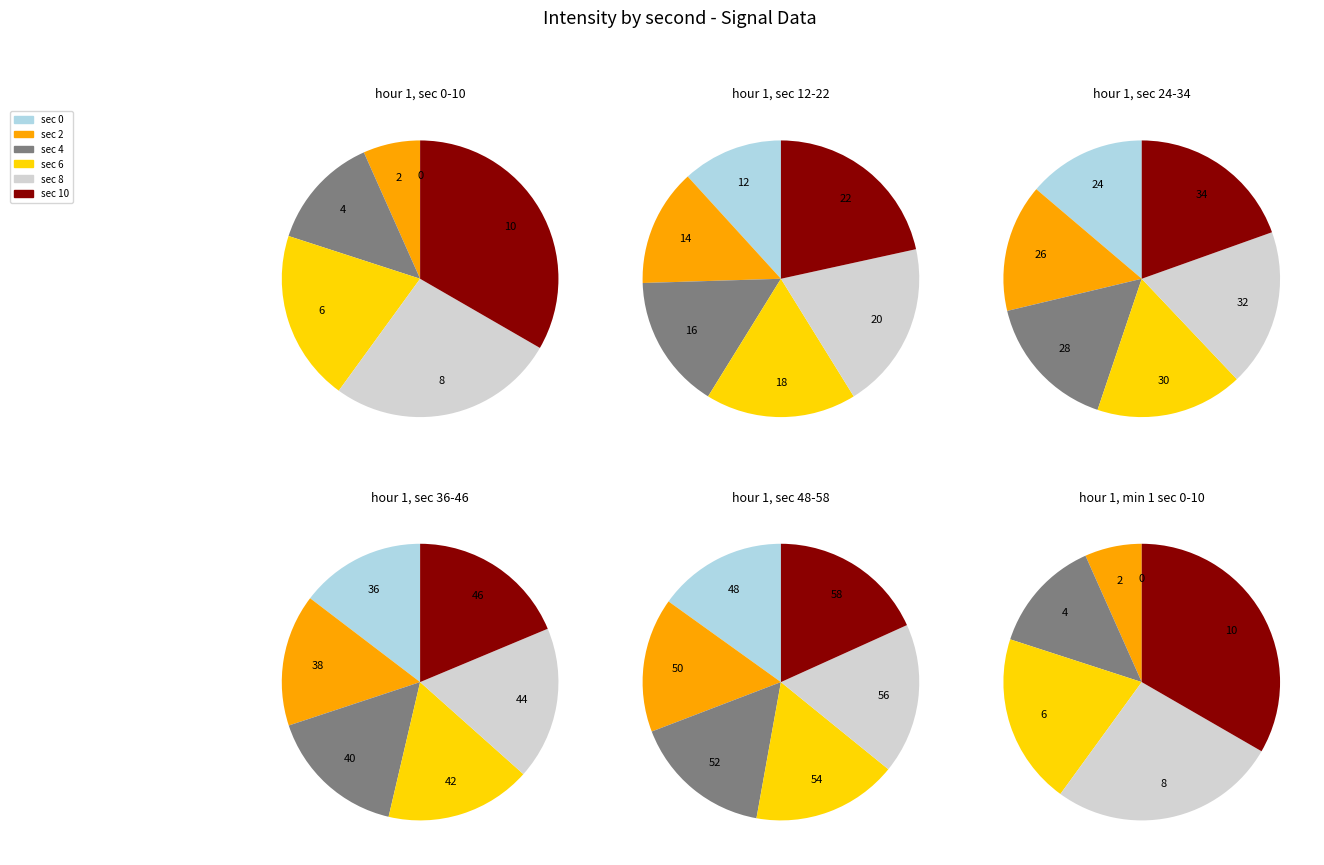

How many segments does this pie chart have?

6